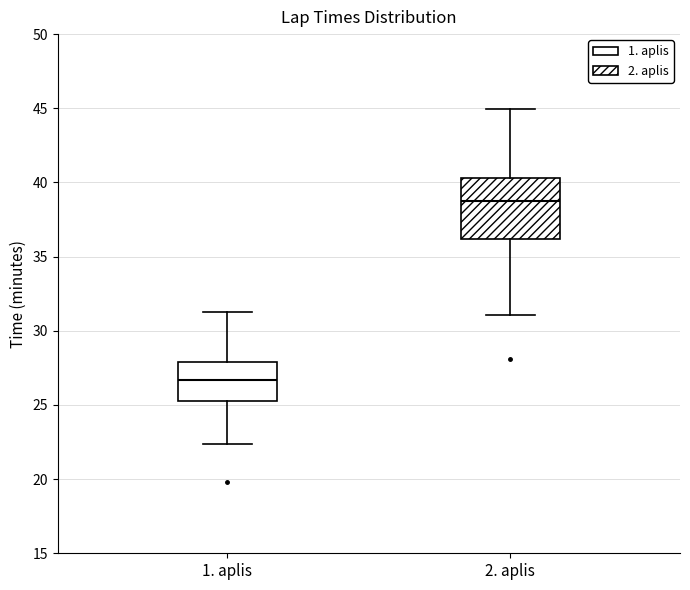

Where is the upper edge of the box for 1. aplis on the y-axis? The values are not printed on the chart, so give them approximately, as read against the axis.

28.0